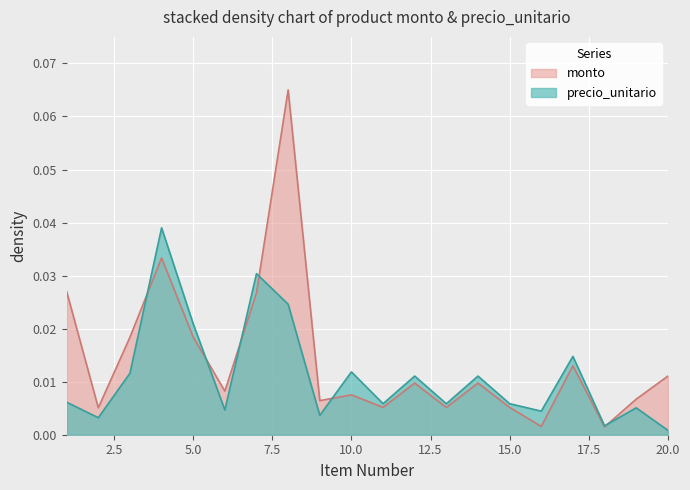

What is the greatest value displayed?

0.1